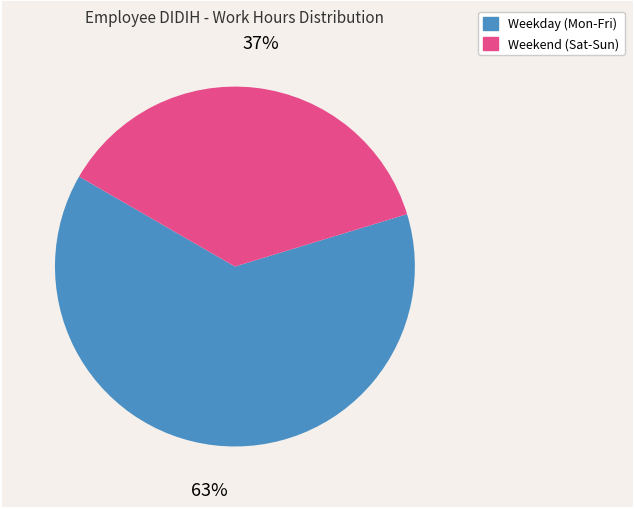

To the nearest percent, what is the difference between the largest and smallest slice percentages?

26%